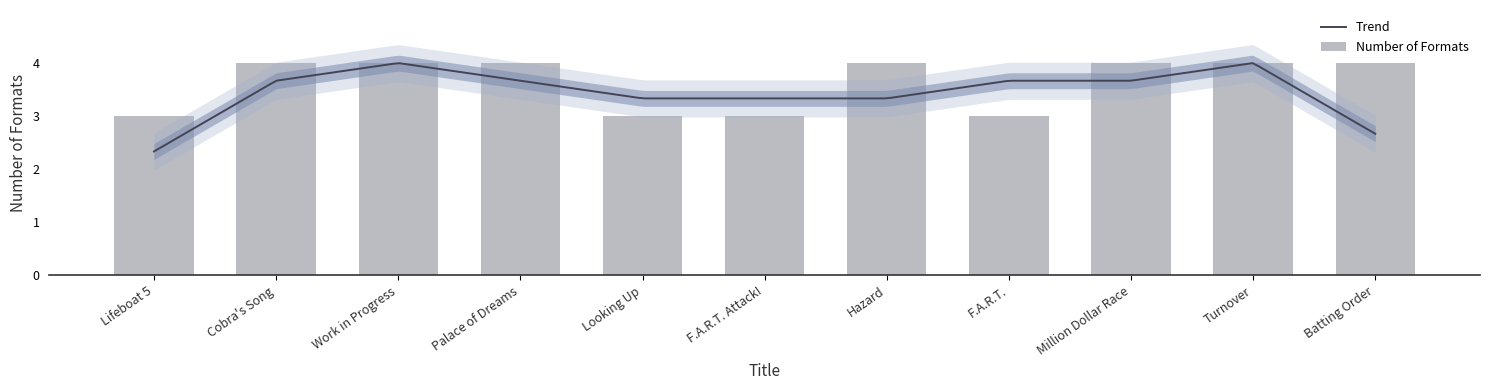

List the labels in order of value, smallest first.

Lifeboat 5, Looking Up, F.A.R.T. Attack!, F.A.R.T., Cobra's Song, Work in Progress, Palace of Dreams, Hazard, Million Dollar Race, Turnover, Batting Order